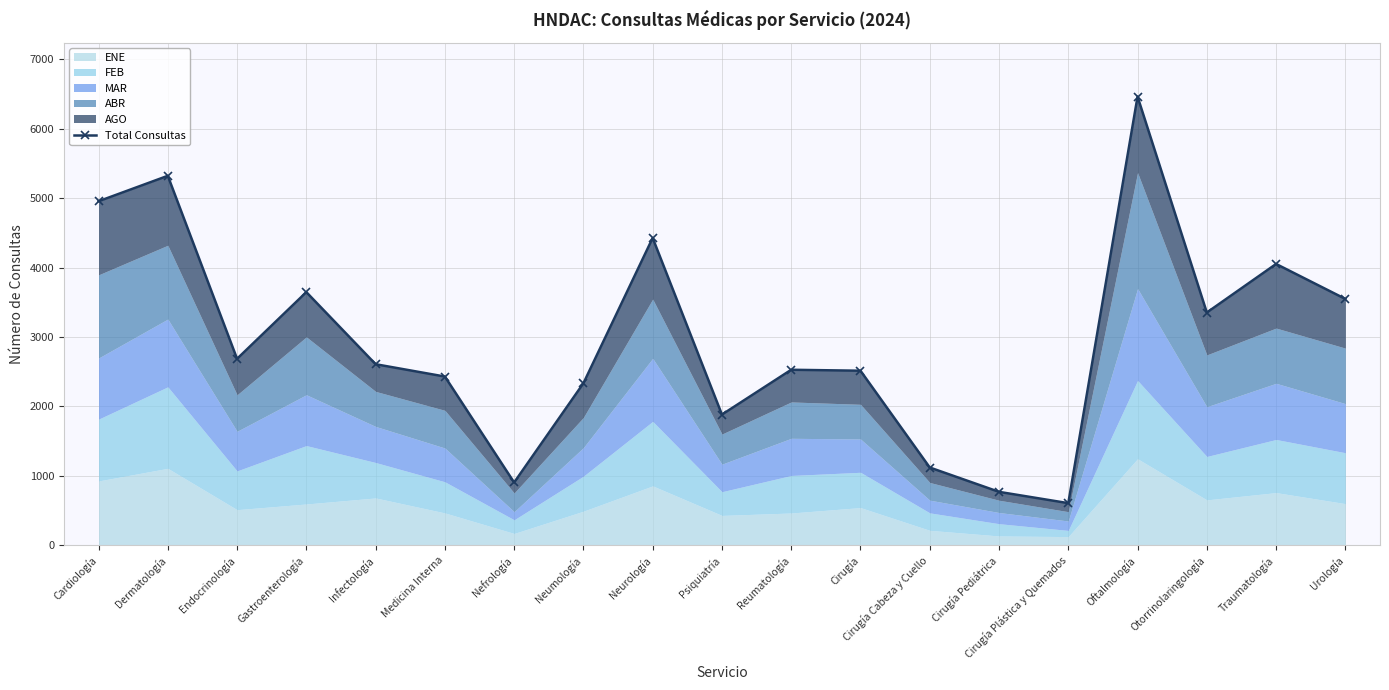

Between Traumatología and Infectología, which is larger?

Traumatología